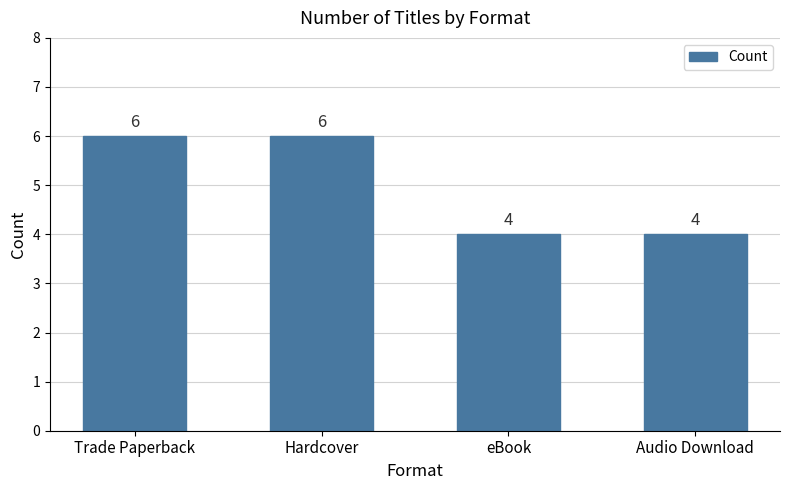

The value at Trade Paperback is 6. True or false?

True